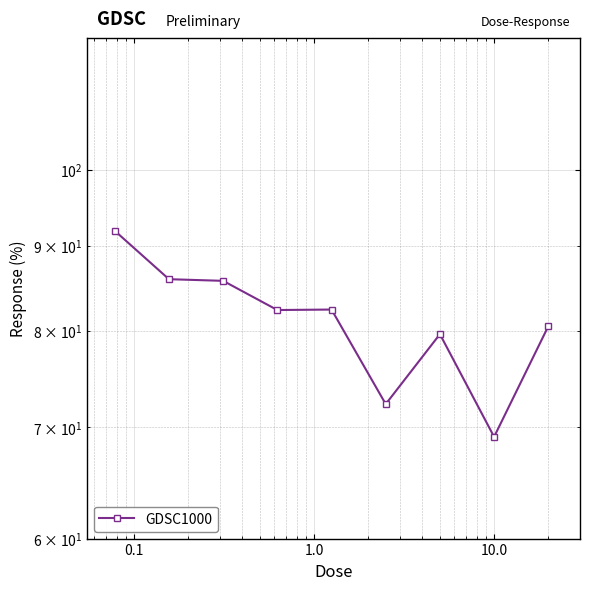

What is the average value?

81.1